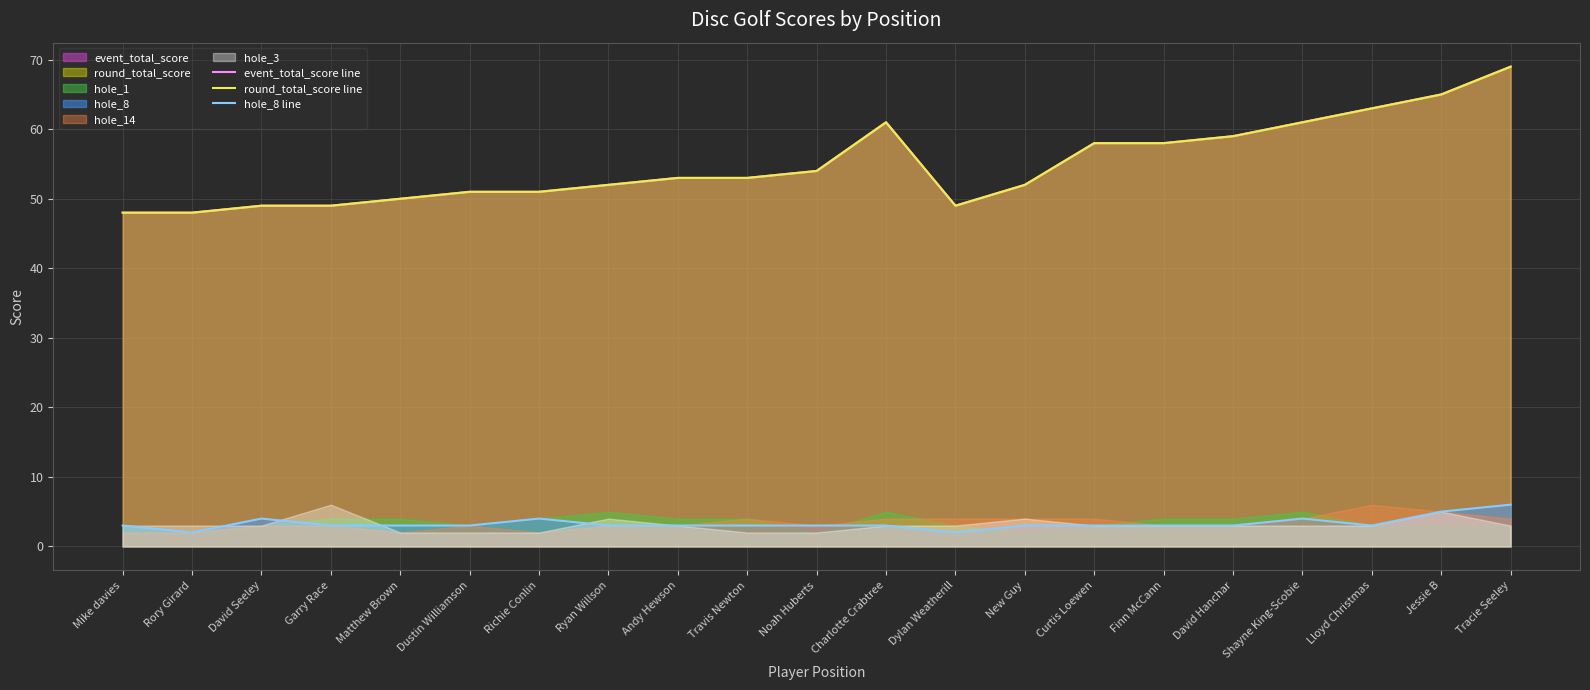

What is the sum of the round_total_score line values at Curtis Loewen and Matthew Brown?

108